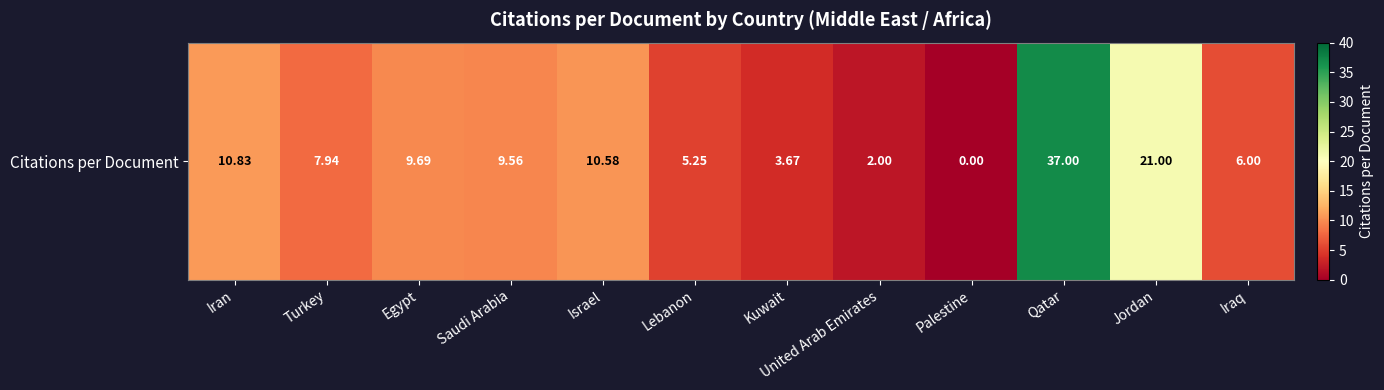

What is the sum of all values?

123.5